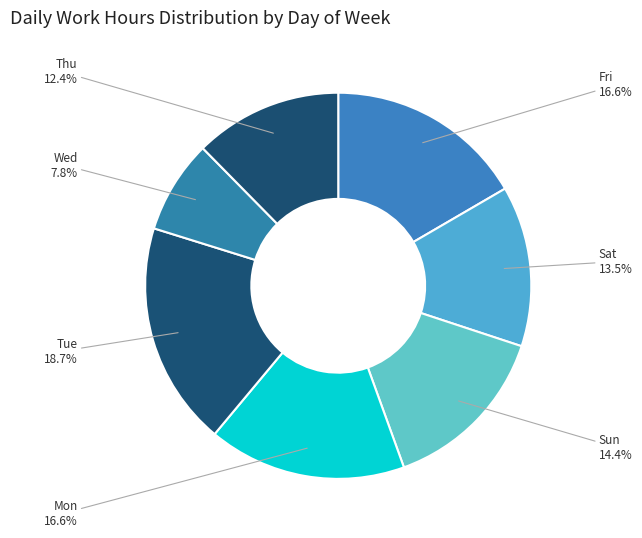

Combined, do Mon and Sat account for over 50%?

No